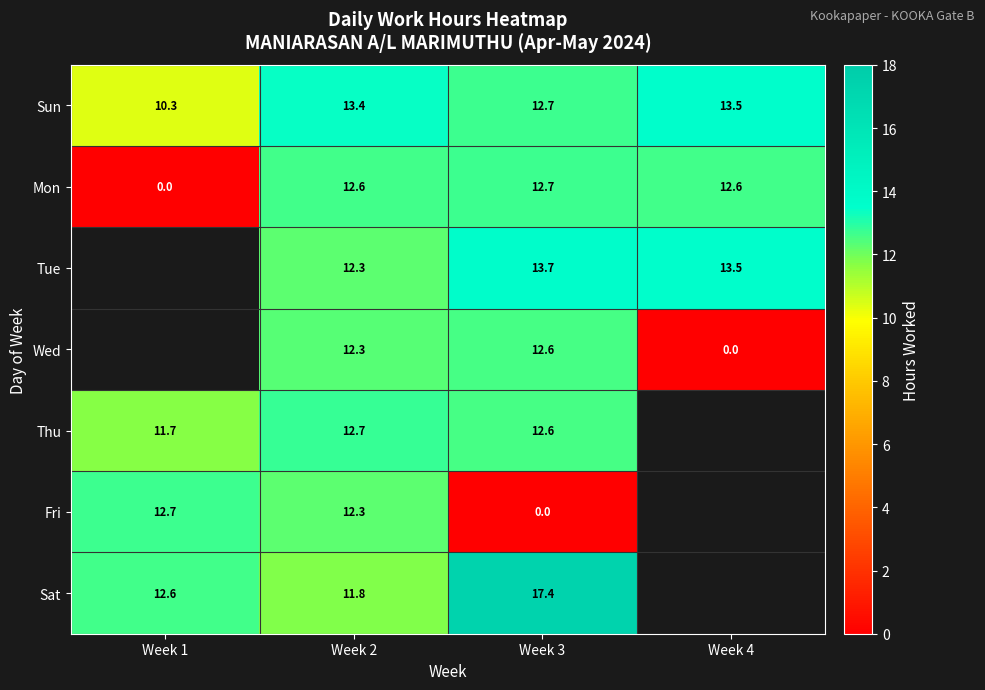

Which series changed the most between Week 2 and Week 3?

Fri